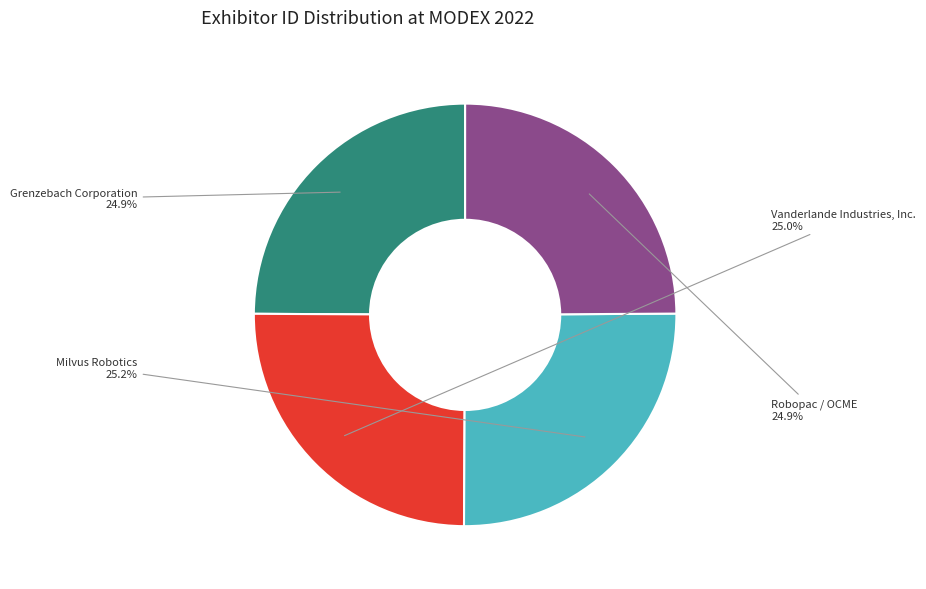

Does any single category account for the majority?

No